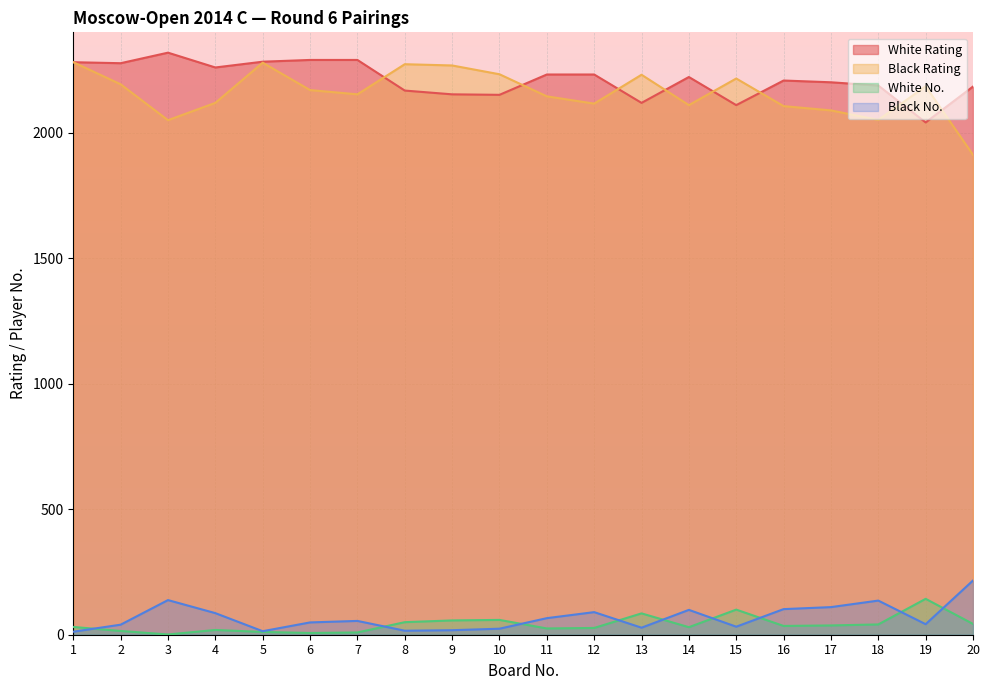

Reading left to right, list all the values displayed in this chart.

White Rating: 2281	2277	2319	2260	2283	2290	2290	2168	2153	2151	2232	2232	2119	2222	2110	2208	2201	2188	2041	2184
Black Rating: 2281	2193	2050	2119	2279	2170	2153	2273	2268	2233	2145	2116	2231	2110	2216	2106	2089	2051	2185	1912
White No.: 31	15	1	19	11	7	9	50	57	59	25	27	85	30	100	35	37	41	143	43
Black No.: 12	40	138	86	14	49	55	16	18	24	66	90	28	99	32	102	110	136	42	216